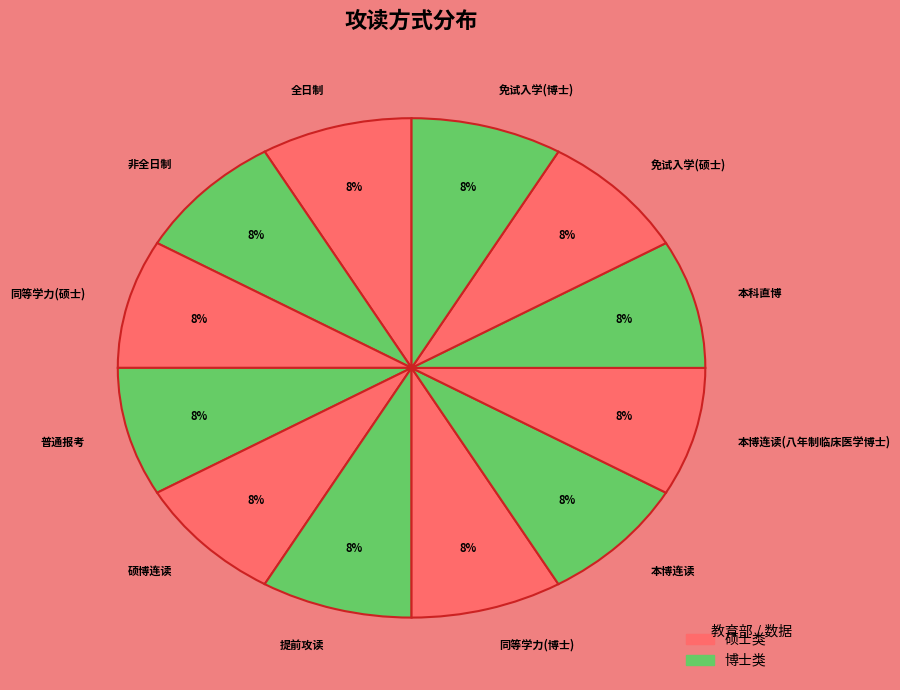

What is the ratio of the value at 普通报考 to the value at 硕博连读?

1.0